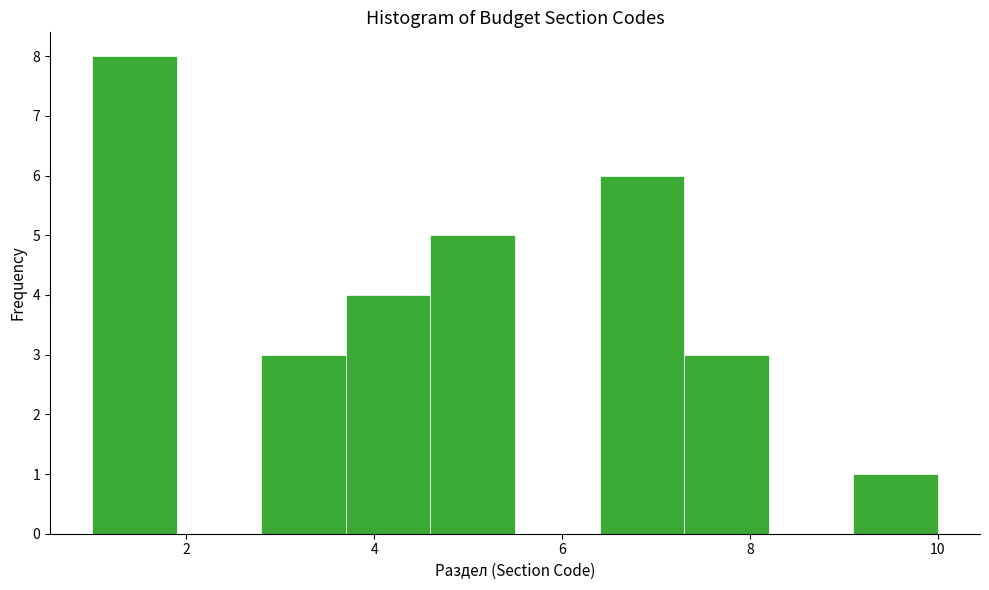

Which range on the x-axis has the tallest bar?

1.0 to 1.9